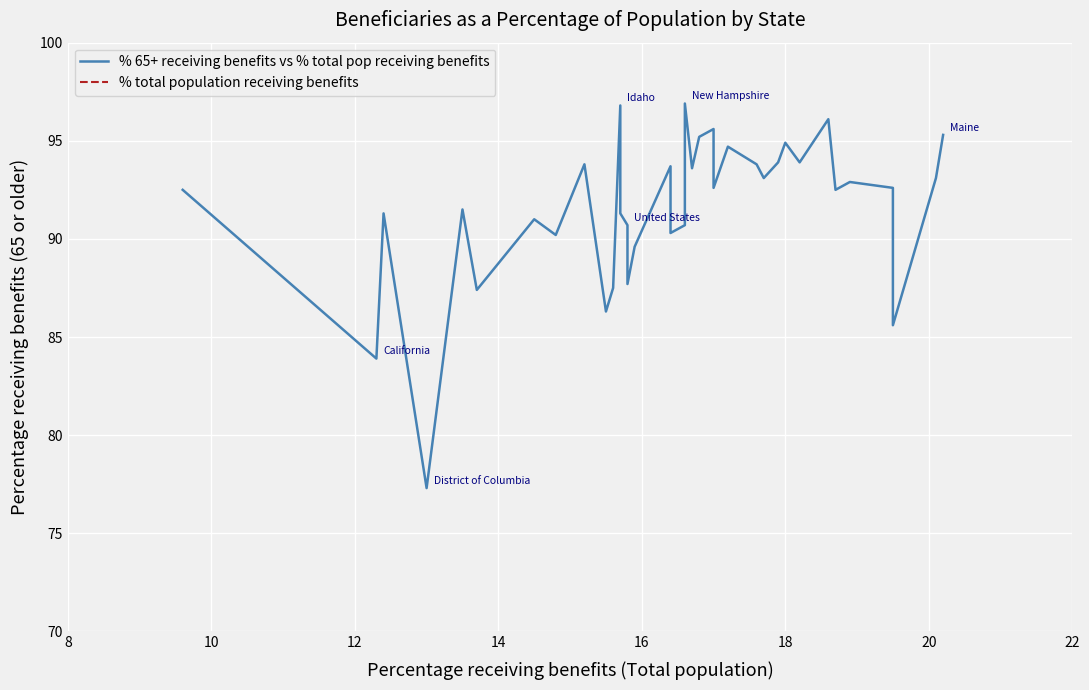

Reading left to right, what are all the values shown in this chart?

% 65+ receiving benefits vs % total pop receiving benefits: 92.5	83.9	91.3	77.3	91.5	87.4	91.0	90.2	93.8	86.3	87.5	96.8	91.3	90.7	87.7	89.6	93.7	90.3	90.7	94.3	96.9	93.6	95.2	95.6	92.6	94.7	93.8	93.1	93.9	94.9	93.9	96.1	92.5	92.9	92.6	85.6	93.1	95.3
% total population receiving benefits: 9.6	12.3	12.4	13.0	13.5	13.7	14.5	14.8	15.2	15.5	15.6	15.7	15.7	15.8	15.8	15.9	16.4	16.4	16.6	16.6	16.6	16.7	16.8	17.0	17.0	17.2	17.6	17.7	17.9	18.0	18.2	18.6	18.7	18.9	19.5	19.5	20.1	20.2